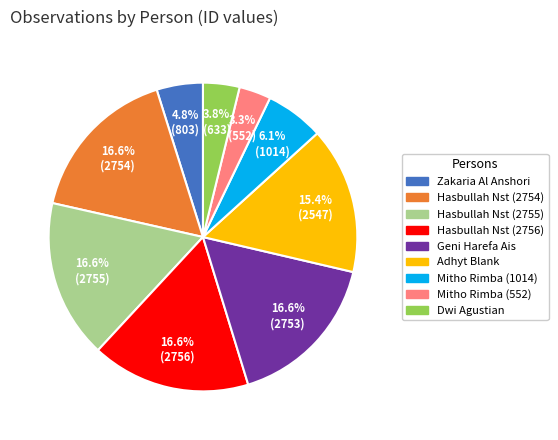

Count the number of slices in the pie.

9